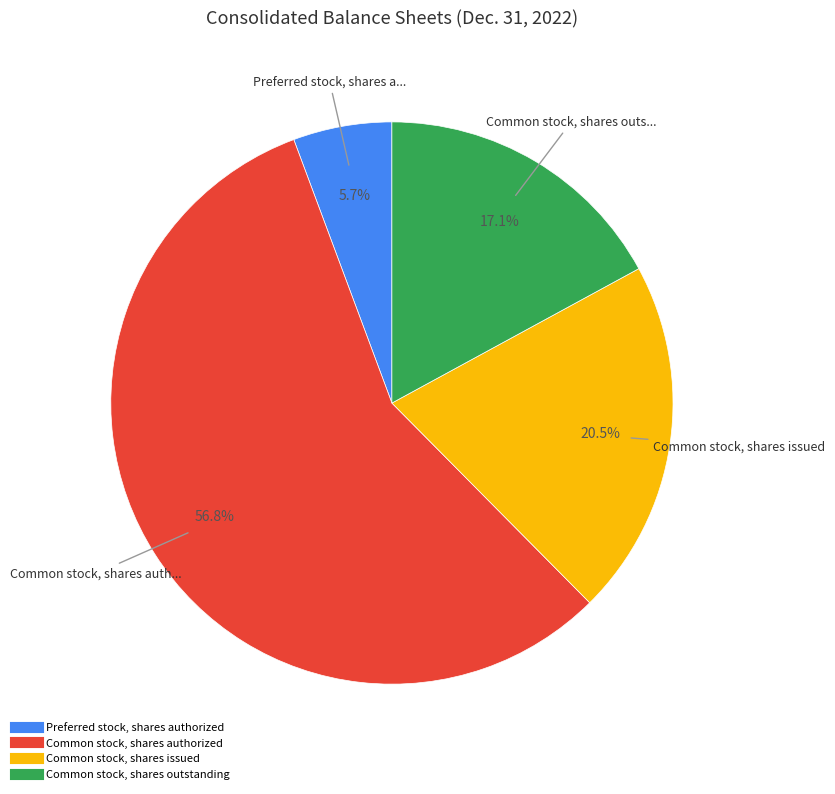

How many segments does this pie chart have?

4